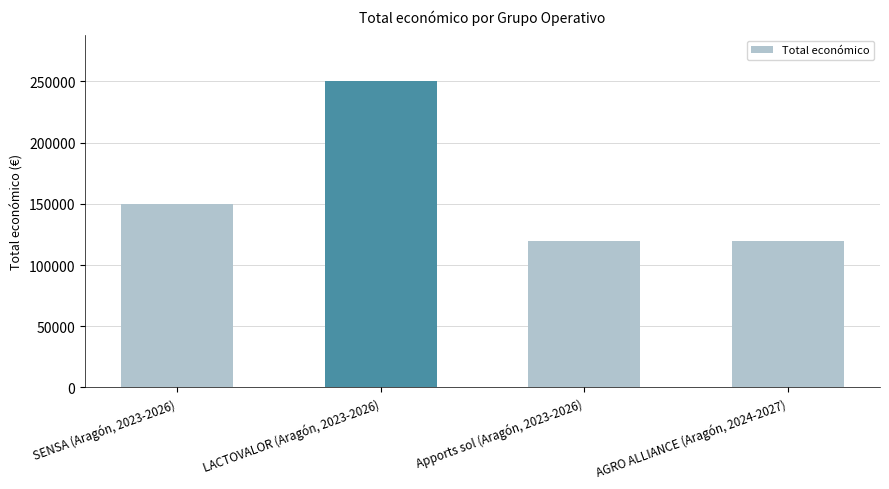

Does the chart contain any negative values?

No